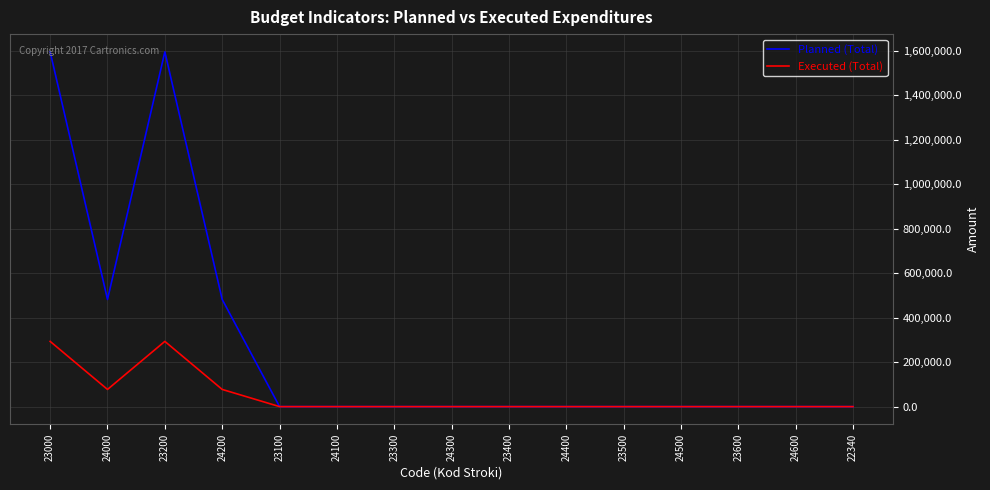

Which series has the largest total across all categories?

Planned (Total)